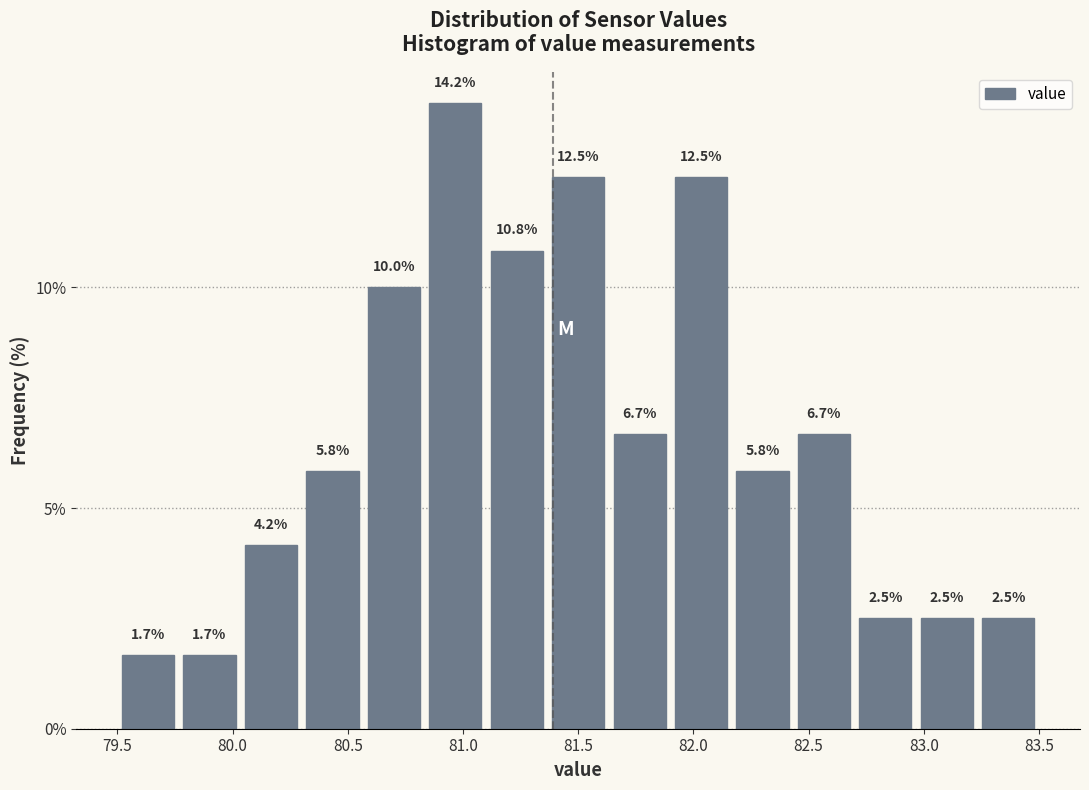

Reading left to right, transcribe this chart: for each bar, give the range it covers on the x-axis and its height. The bar edges are not printed on the chart, so give them approximately, as read against the axis.

79.50 to 79.75: 1.7
79.75 to 80.05: 1.7
80.05 to 80.30: 4.2
80.30 to 80.55: 5.8
80.55 to 80.85: 10.0
80.85 to 81.10: 14.2
81.10 to 81.35: 10.8
81.35 to 81.65: 12.5
81.65 to 81.90: 6.7
81.90 to 82.15: 12.5
82.15 to 82.45: 5.8
82.45 to 82.70: 6.7
82.70 to 82.95: 2.5
82.95 to 83.25: 2.5
83.25 to 83.50: 2.5